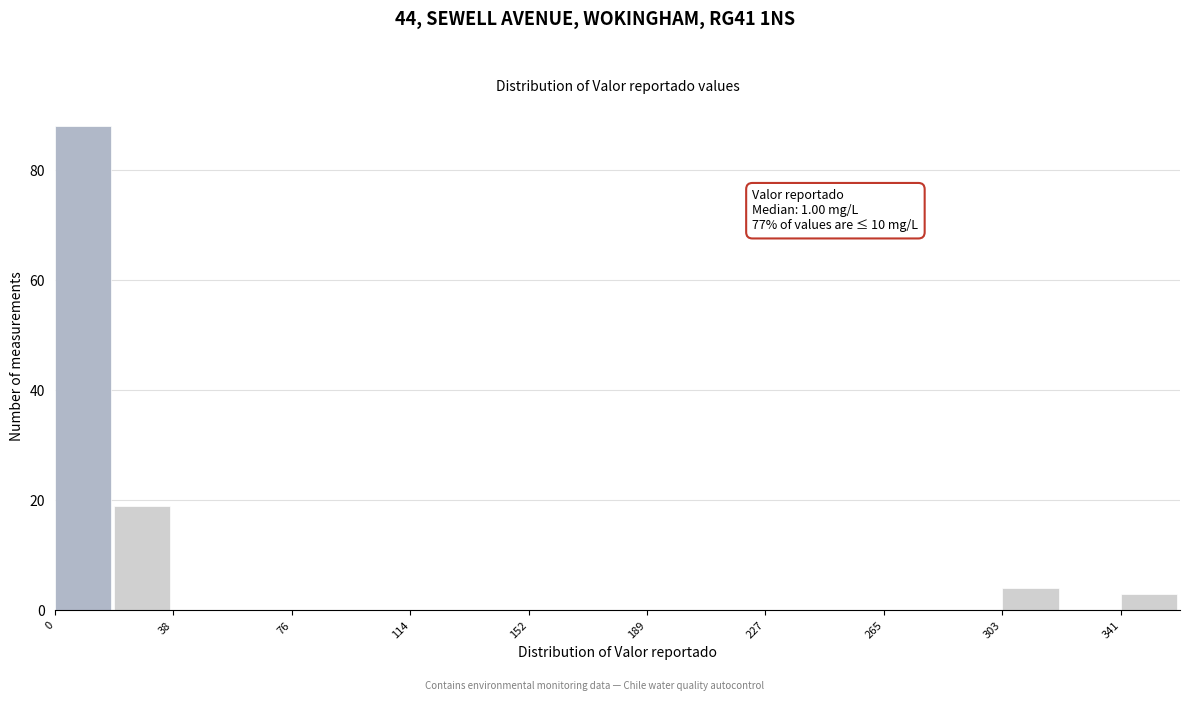

Around what value on the x-axis is the tallest bar? Give the approximate position of its centre, as read against the axis.

10